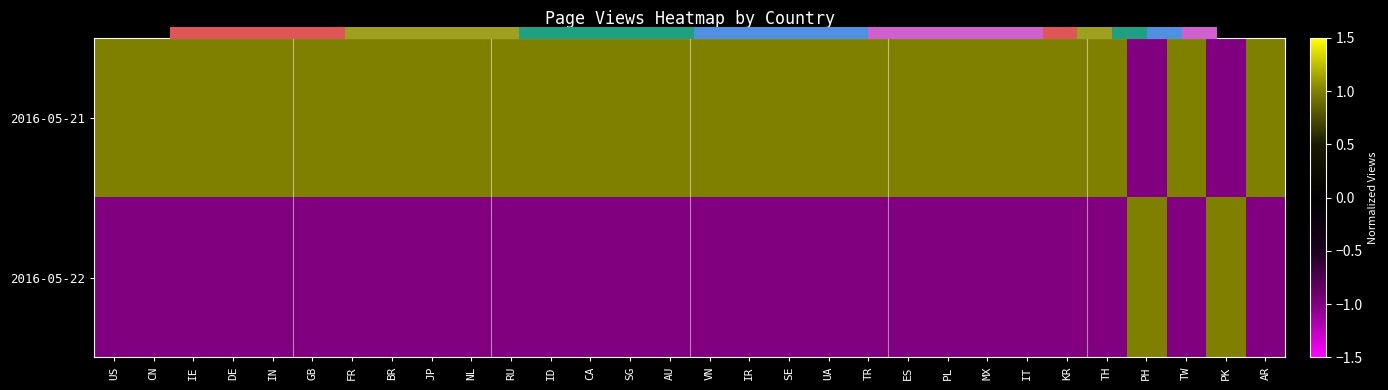

At which category is the sum across all series the highest?

US